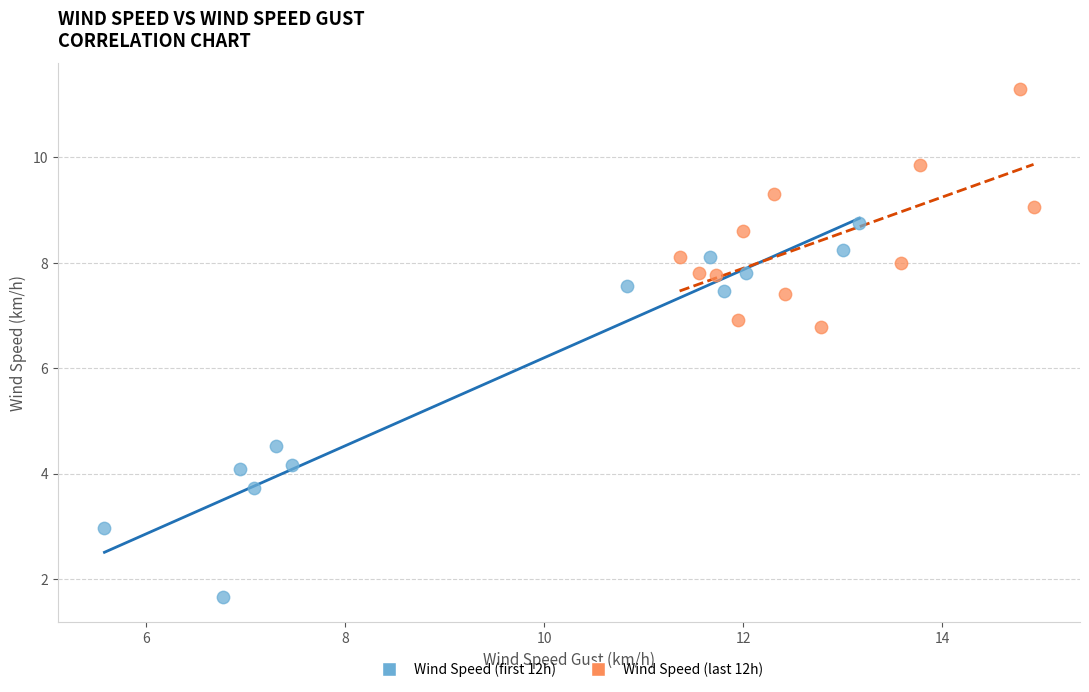

Which series reaches the minimum Y coordinate?

Wind Speed (first 12h)